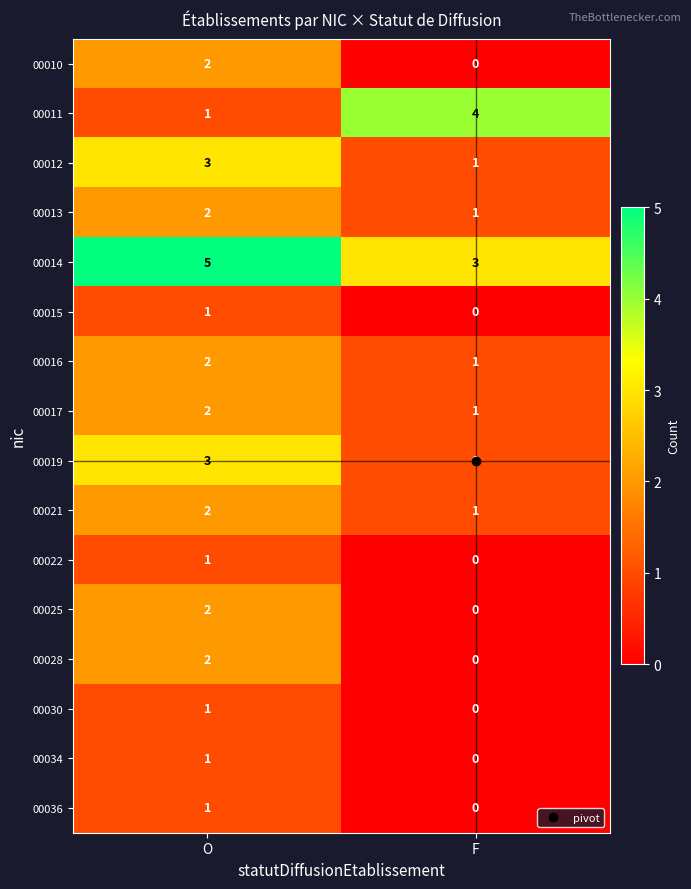

Count the number of data series in this chart.

16